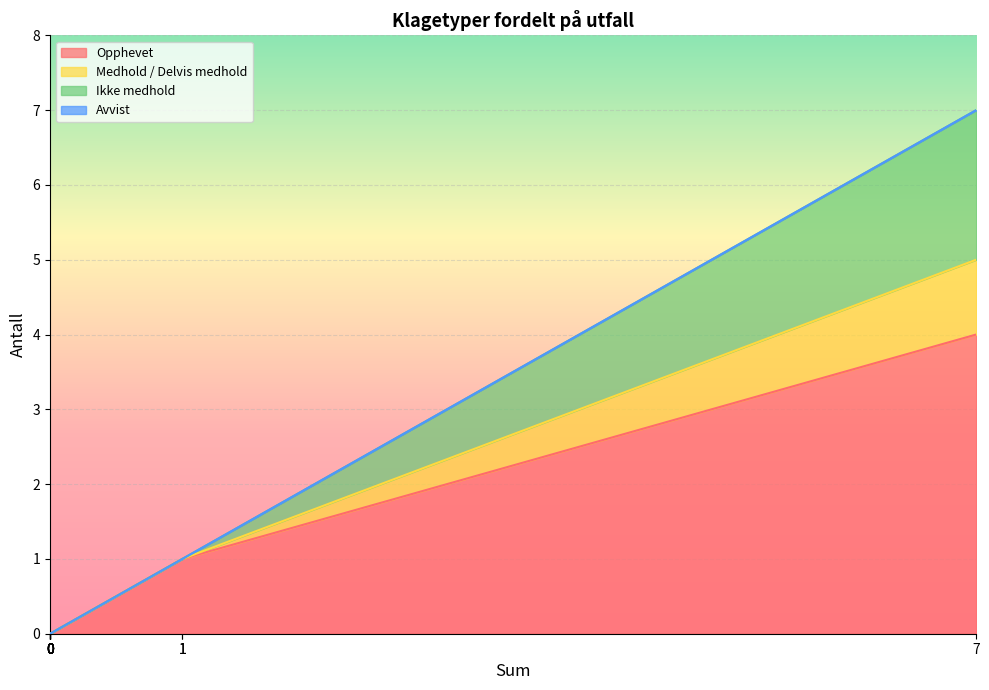

True or false: Opphevet and Medhold / Delvis medhold intersect in this chart.

False